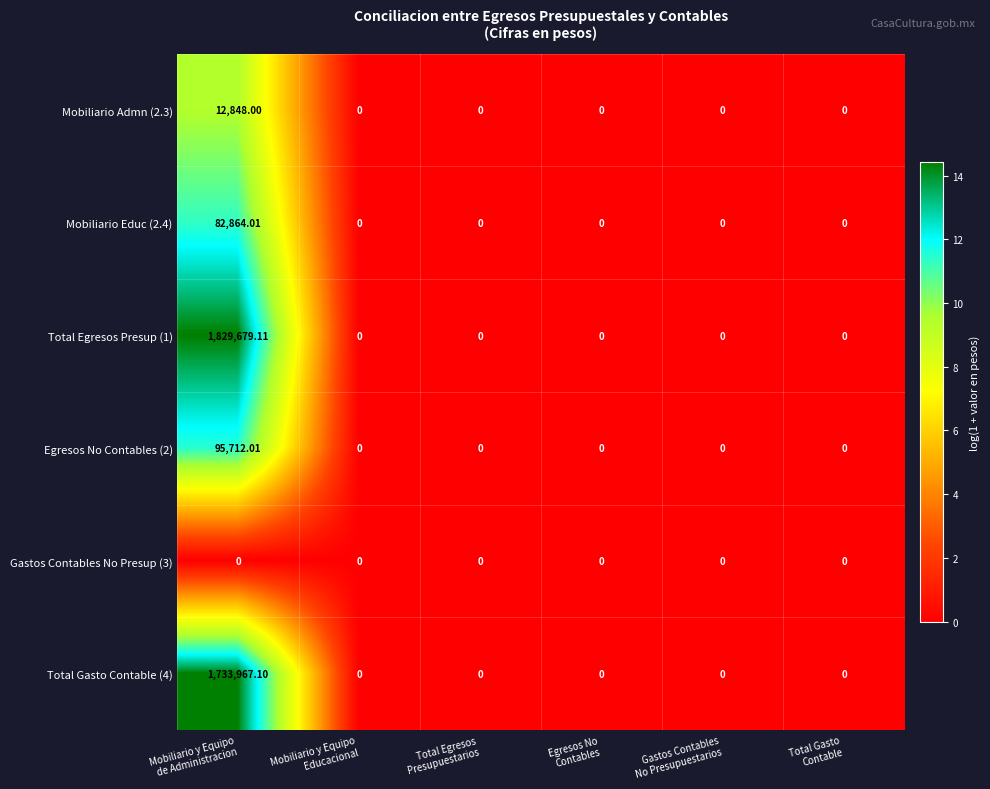

Count the number of data series in this chart.

6